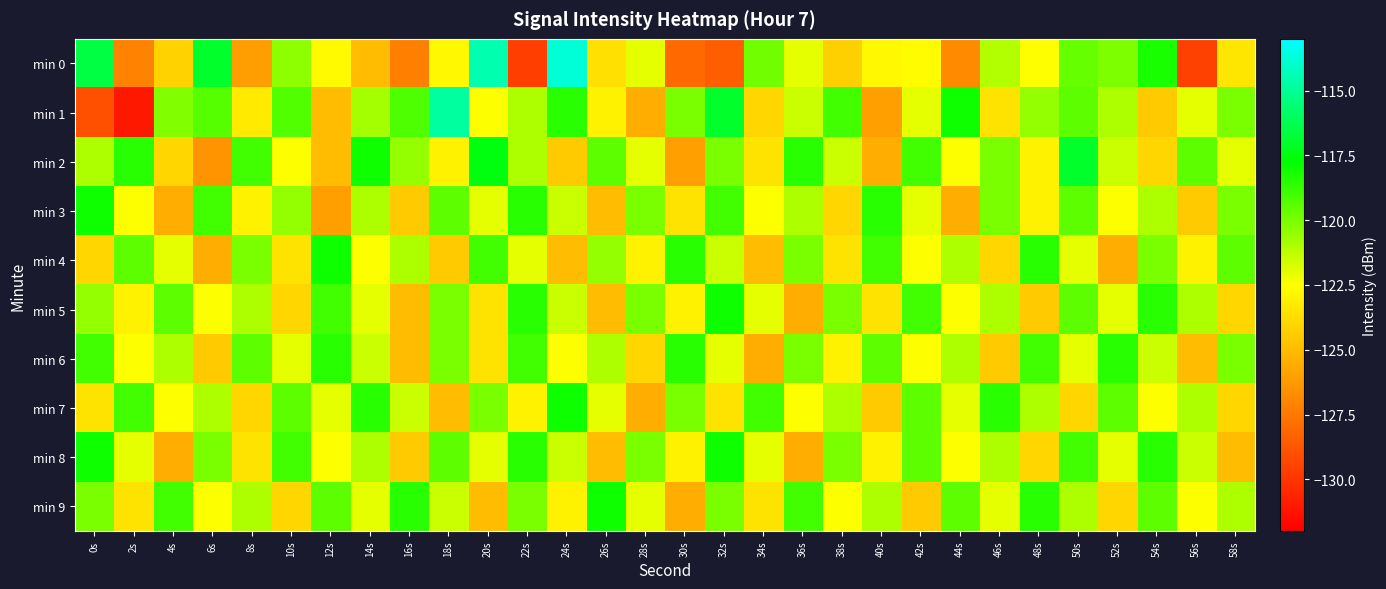

Reading right to left, list all the values displayed in this chart.

min 0: 58s=-123.4	56s=-129.5	54s=-118.2	52s=-120.1	50s=-119.6	48s=-122.5	46s=-121.1	44s=-126.8	42s=-122.6	40s=-122.7	38s=-124.3	36s=-122.0	34s=-119.9	32s=-128.4	30s=-128.0	28s=-122.0	26s=-123.6	24s=-113.8	22s=-129.6	20s=-114.5	18s=-122.8	16s=-127.2	14s=-125.0	12s=-122.7	10s=-120.4	8s=-126.1	6s=-117.0	4s=-124.2	2s=-127.2	0s=-116.5
min 1: 58s=-120.0	56s=-122.0	54s=-124.5	52s=-121.0	50s=-119.5	48s=-120.5	46s=-123.5	44s=-118.0	42s=-122.0	40s=-126.0	38s=-119.0	36s=-121.5	34s=-124.0	32s=-117.0	30s=-120.0	28s=-125.5	26s=-123.0	24s=-118.5	22s=-121.0	20s=-122.5	18s=-114.8	16s=-119.2	14s=-120.8	12s=-125.0	10s=-119.3	8s=-123.2	6s=-119.3	4s=-120.2	2s=-131.1	0s=-129.0
min 2: 58s=-122.0	56s=-119.5	54s=-124.0	52s=-121.5	50s=-117.0	48s=-123.0	46s=-120.0	44s=-122.5	42s=-119.0	40s=-125.5	38s=-121.5	36s=-118.5	34s=-123.5	32s=-120.0	30s=-126.0	28s=-122.0	26s=-119.5	24s=-124.5	22s=-121.0	20s=-117.5	18s=-123.0	16s=-120.5	14s=-118.0	12s=-125.0	10s=-122.5	8s=-119.0	6s=-126.5	4s=-124.0	2s=-118.5	0s=-121.0
min 3: 58s=-120.0	56s=-124.5	54s=-121.0	52s=-122.5	50s=-119.5	48s=-123.0	46s=-120.0	44s=-125.5	42s=-122.0	40s=-118.5	38s=-124.0	36s=-121.0	34s=-122.5	32s=-119.0	30s=-123.5	28s=-120.0	26s=-125.0	24s=-121.5	22s=-118.5	20s=-122.0	18s=-119.5	16s=-124.5	14s=-121.0	12s=-126.0	10s=-120.5	8s=-123.0	6s=-119.0	4s=-125.5	2s=-122.5	0s=-118.0
min 4: 58s=-119.5	56s=-123.0	54s=-120.0	52s=-125.5	50s=-122.0	48s=-118.5	46s=-124.0	44s=-121.0	42s=-122.5	40s=-119.0	38s=-123.5	36s=-120.0	34s=-125.0	32s=-121.5	30s=-118.5	28s=-123.0	26s=-120.5	24s=-125.0	22s=-122.0	20s=-119.0	18s=-124.5	16s=-121.0	14s=-122.5	12s=-118.0	10s=-123.5	8s=-120.0	6s=-125.5	4s=-122.0	2s=-119.5	0s=-124.0
min 5: 58s=-124.0	56s=-121.0	54s=-118.5	52s=-122.0	50s=-119.5	48s=-124.5	46s=-121.0	44s=-122.5	42s=-119.0	40s=-123.5	38s=-120.0	36s=-125.5	34s=-122.0	32s=-118.0	30s=-123.0	28s=-120.0	26s=-125.0	24s=-121.5	22s=-118.5	20s=-123.5	18s=-120.0	16s=-125.0	14s=-122.0	12s=-119.0	10s=-124.0	8s=-121.0	6s=-122.5	4s=-119.5	2s=-123.0	0s=-120.5
min 6: 58s=-120.0	56s=-125.0	54s=-121.5	52s=-118.5	50s=-122.0	48s=-119.0	46s=-124.5	44s=-121.0	42s=-122.5	40s=-119.5	38s=-123.0	36s=-120.0	34s=-125.5	32s=-122.0	30s=-118.5	28s=-124.0	26s=-121.0	24s=-122.5	22s=-119.0	20s=-123.5	18s=-120.0	16s=-125.0	14s=-121.5	12s=-118.5	10s=-122.0	8s=-119.5	6s=-124.5	4s=-121.0	2s=-122.5	0s=-119.0
min 7: 58s=-124.0	56s=-121.0	54s=-122.5	52s=-119.5	50s=-124.0	48s=-121.0	46s=-118.5	44s=-122.0	42s=-119.5	40s=-124.5	38s=-121.0	36s=-122.5	34s=-119.0	32s=-123.5	30s=-120.0	28s=-125.5	26s=-122.0	24s=-118.0	22s=-123.0	20s=-120.0	18s=-125.0	16s=-121.5	14s=-118.5	12s=-122.0	10s=-119.5	8s=-124.0	6s=-121.0	4s=-122.5	2s=-119.0	0s=-123.5
min 8: 58s=-125.0	56s=-121.5	54s=-118.5	52s=-122.0	50s=-119.0	48s=-124.0	46s=-121.0	44s=-122.5	42s=-119.5	40s=-123.0	38s=-120.0	36s=-125.5	34s=-122.0	32s=-118.0	30s=-123.0	28s=-120.0	26s=-125.0	24s=-121.5	22s=-118.5	20s=-122.0	18s=-119.5	16s=-124.5	14s=-121.0	12s=-122.5	10s=-119.0	8s=-123.5	6s=-120.0	4s=-125.5	2s=-122.0	0s=-118.0
min 9: 58s=-121.0	56s=-122.5	54s=-119.5	52s=-124.0	50s=-121.0	48s=-118.5	46s=-122.0	44s=-119.5	42s=-124.5	40s=-121.0	38s=-122.5	36s=-119.0	34s=-123.5	32s=-120.0	30s=-125.5	28s=-122.0	26s=-118.0	24s=-123.0	22s=-120.0	20s=-125.0	18s=-121.5	16s=-118.5	14s=-122.0	12s=-119.5	10s=-124.0	8s=-121.0	6s=-122.5	4s=-119.0	2s=-123.5	0s=-120.0